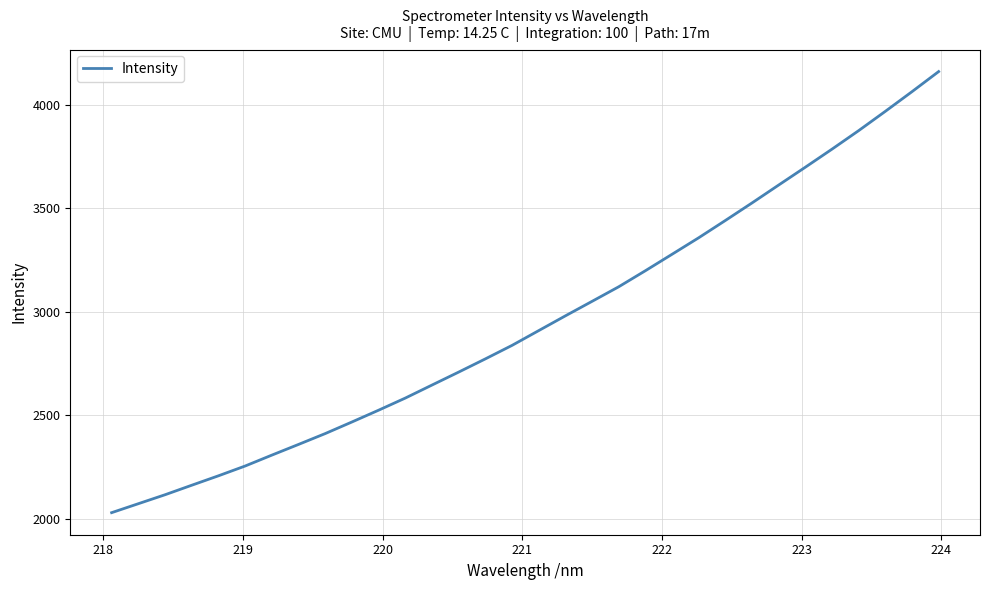

What is the difference between the second highest and minimum values?

2035.3